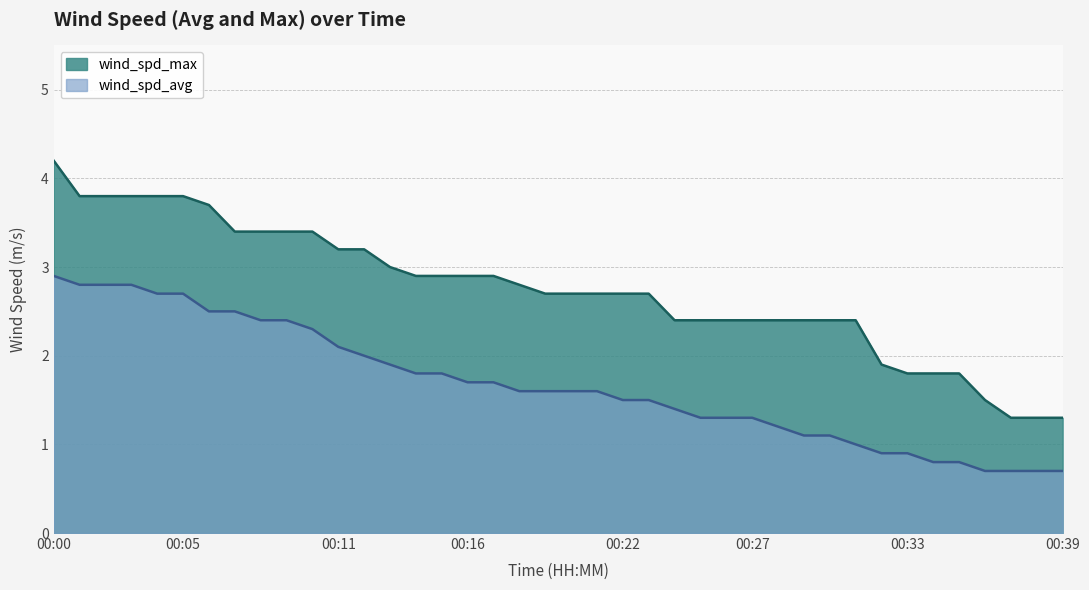

True or false: wind_spd_max and wind_spd_avg cross at least once.

False